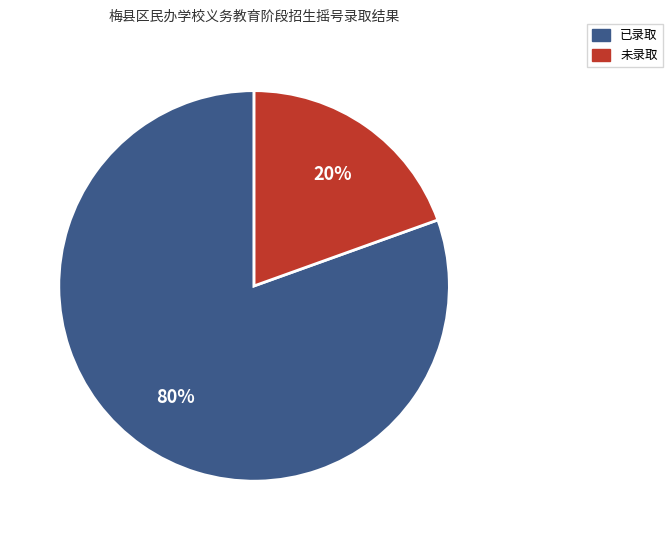

To the nearest percent, what is the combined percentage of 已录取 and 未录取?

100%